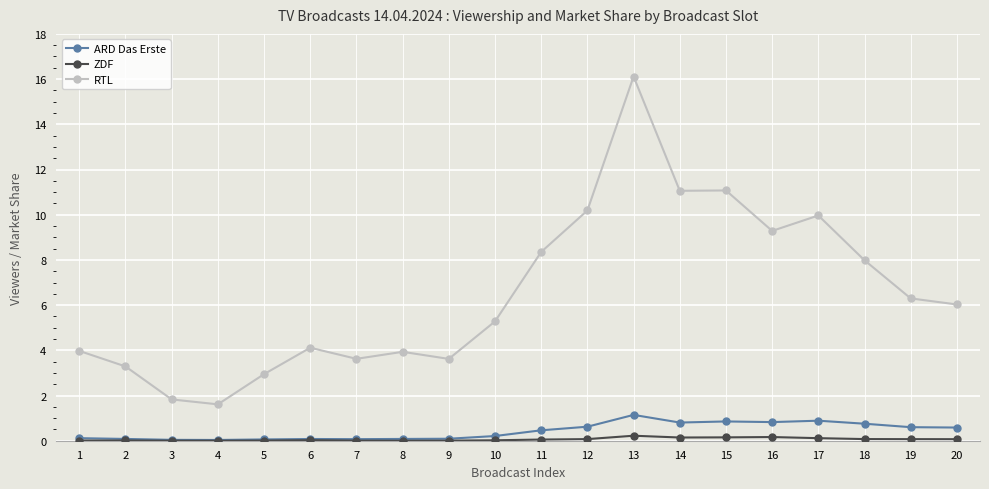

Where is RTL nearest to the value 8?

18